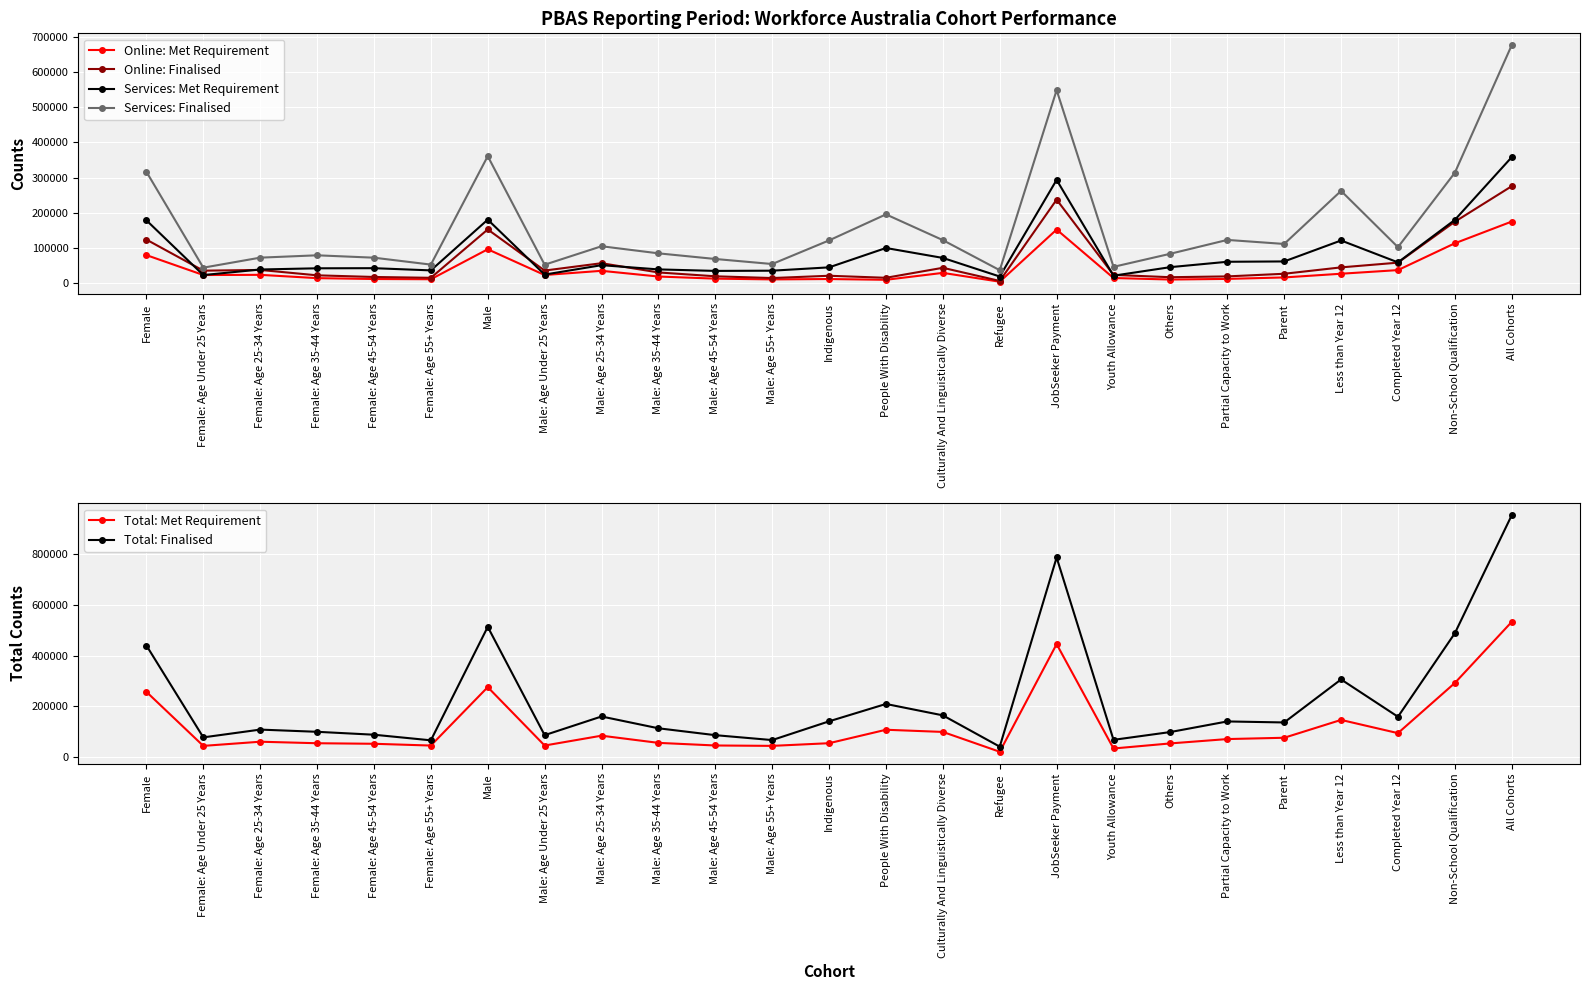

Does the chart display data point markers on the line(s)?

Yes